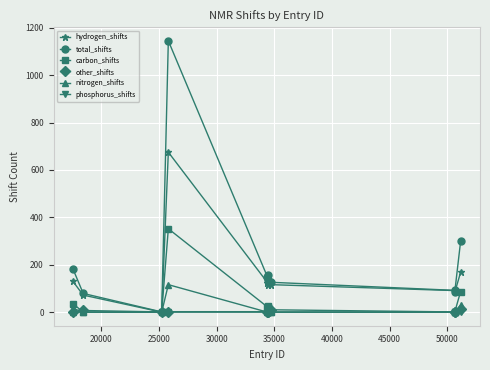

How many lines are shown in the chart?

6